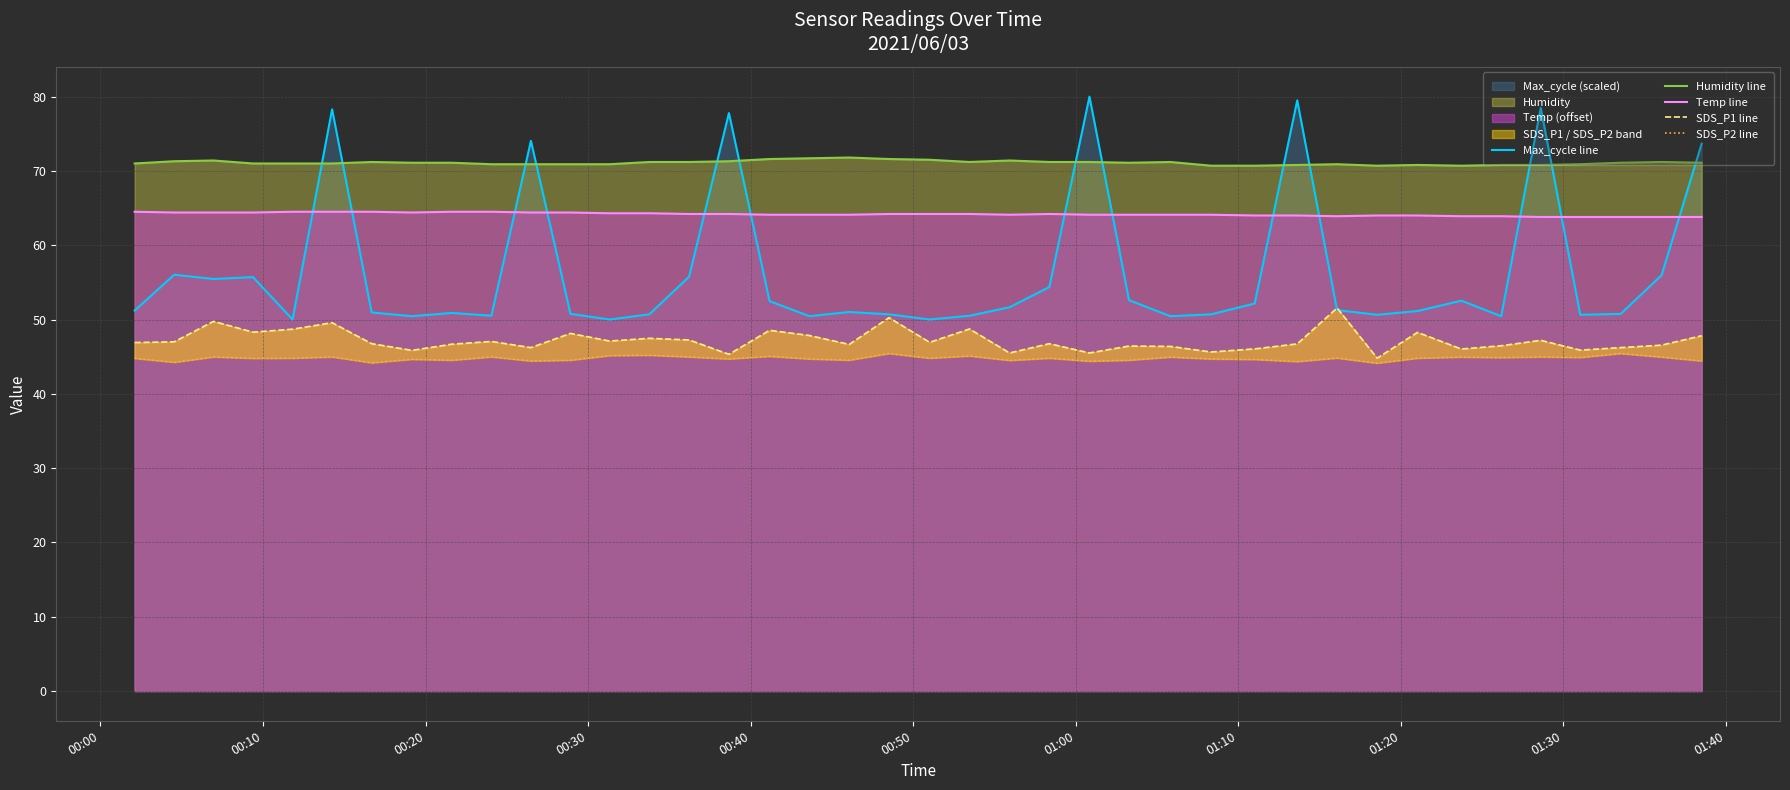

How many times do Temp line and Max_cycle line cross each other?

13